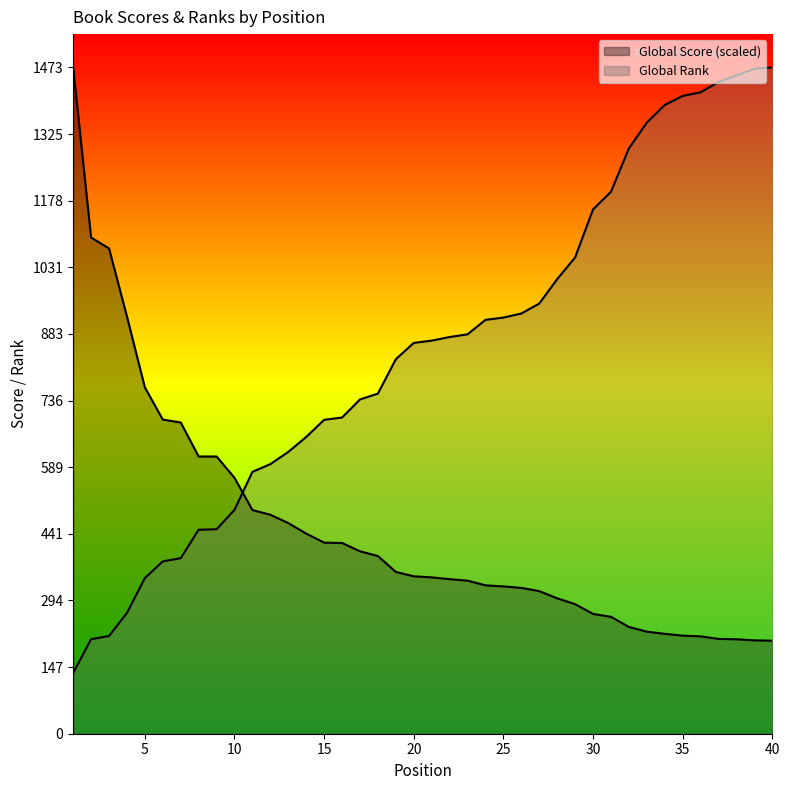

Between 20 and 15, which series saw the biggest shift?

Global Rank